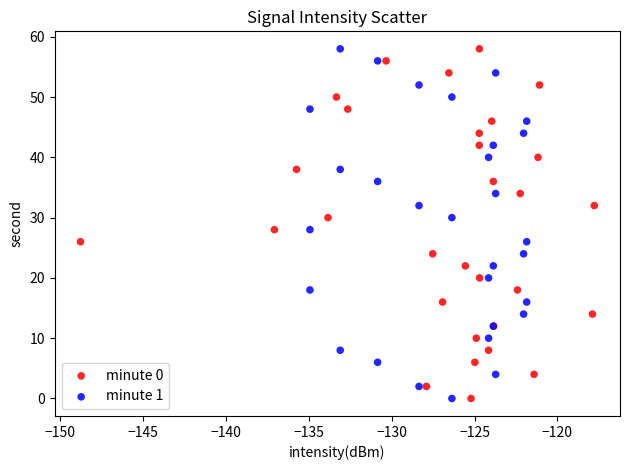

What are all the series names shown in the legend?

minute 0, minute 1